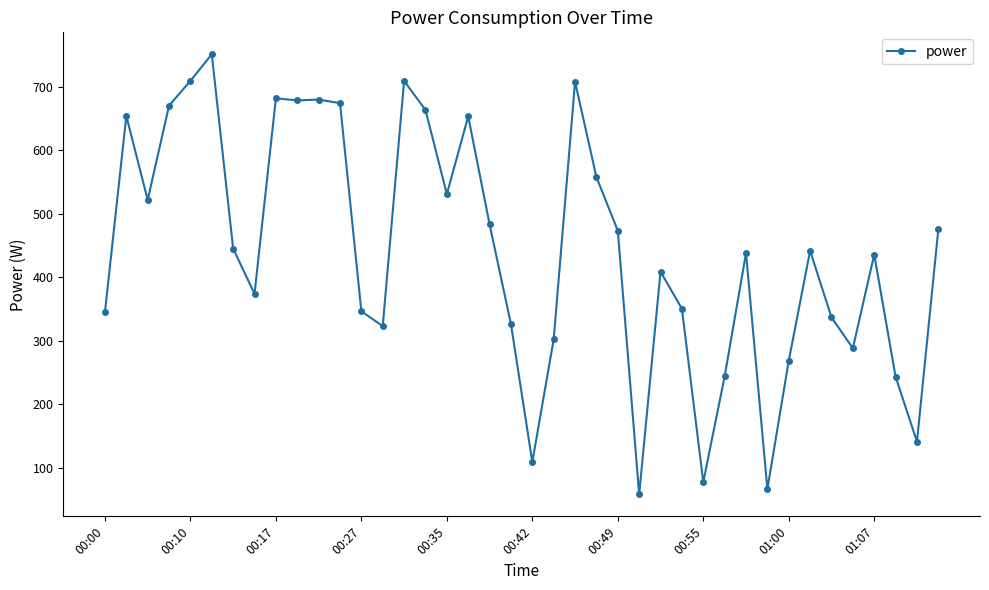

What is the value of the 19th point from the left?

483.6